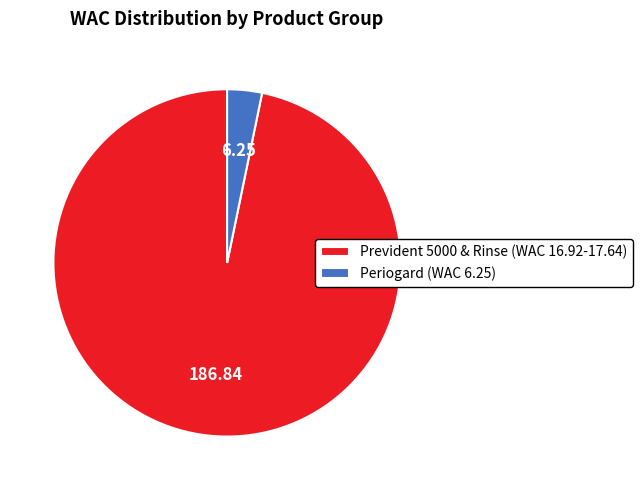

Between Prevident 5000 & Rinse (WAC 16.92-17.64) and Periogard (WAC 6.25), which is larger?

Prevident 5000 & Rinse (WAC 16.92-17.64)